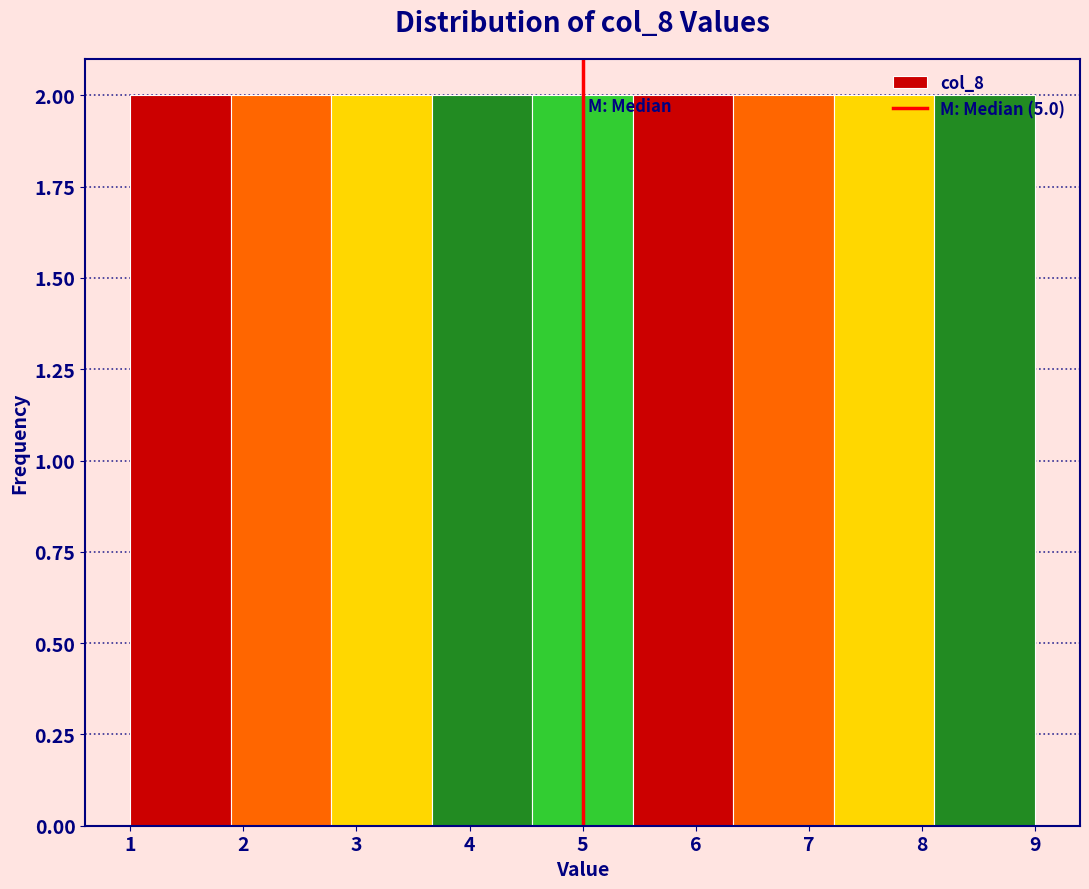

What is the height of the bar covering 1.9 to 2.8 on the x-axis? Neither the bar edges nor the heights are printed on the chart, so give them approximately, as read against the axes.

2